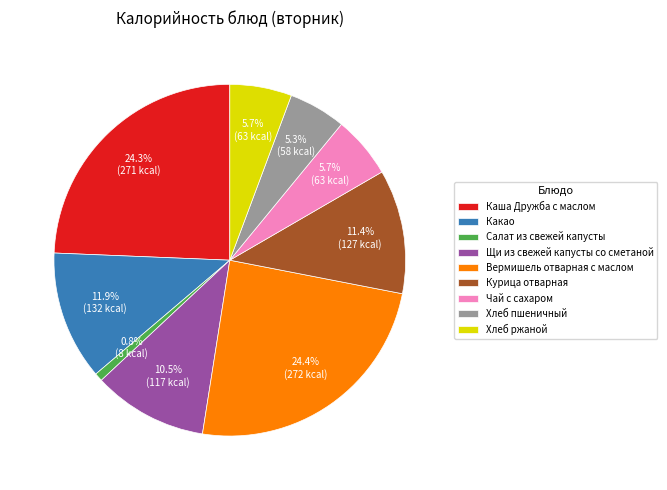

To the nearest percent, what portion does Вермишель отварная с маслом represent?

24%